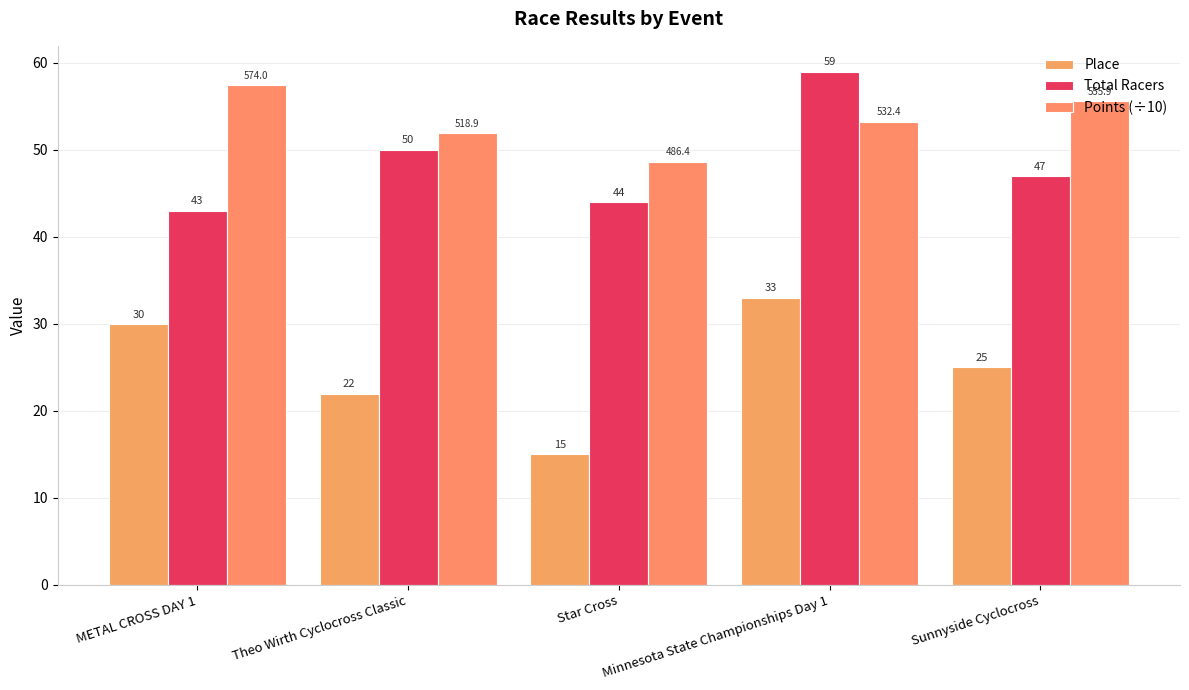

At which category does the chart reach its peak across all series?

Minnesota State Championships Day 1